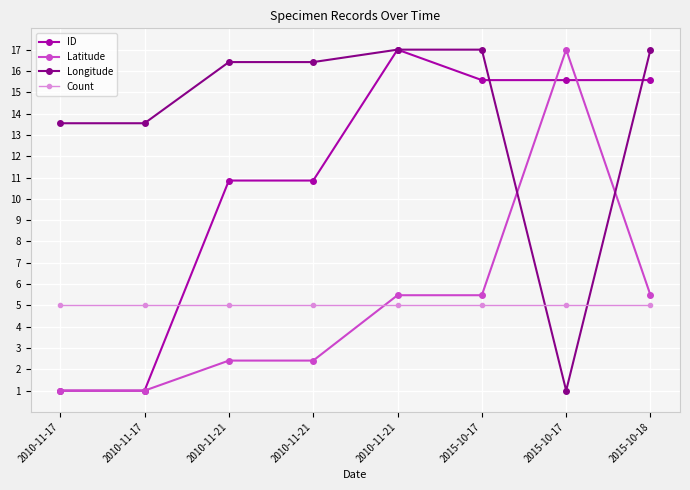

Which category has the highest value across all series?

2010-11-21